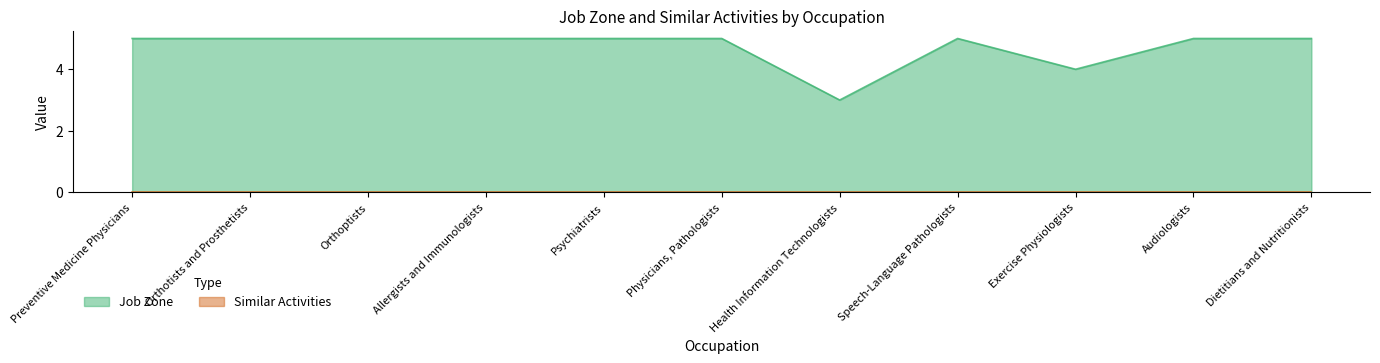

How many interior local peaks (higher than both neighbors) does the data have?

1